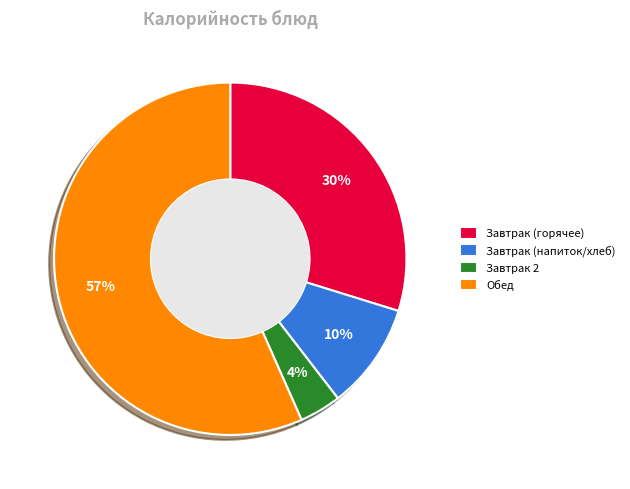

What percentage is the Завтрак 2 slice, to the nearest percent?

4%